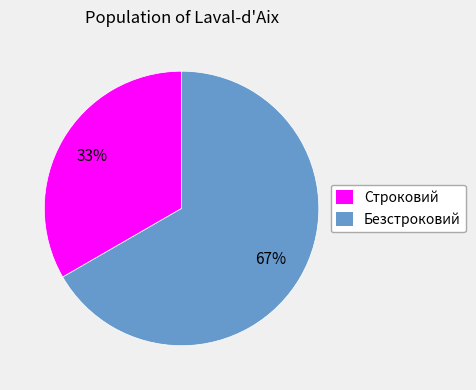

Between Безстроковий and Строковий, which is larger?

Безстроковий